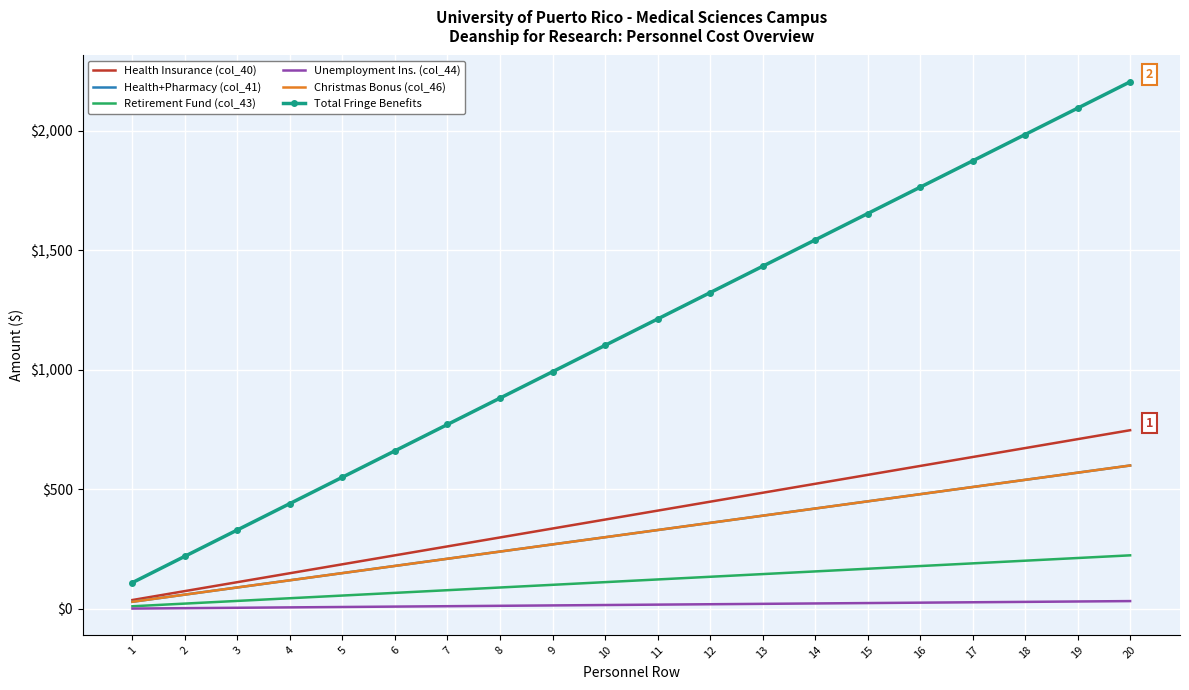

At which label is Christmas Bonus (col_46) closest to 315?

10